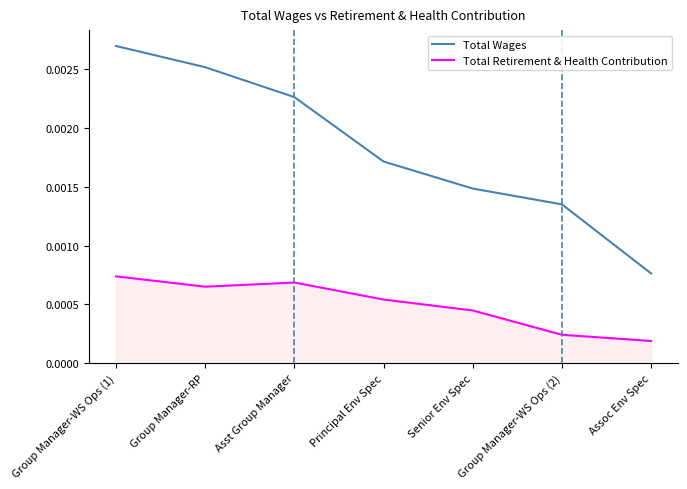

At how many categories does at least one series exceed 0?

7